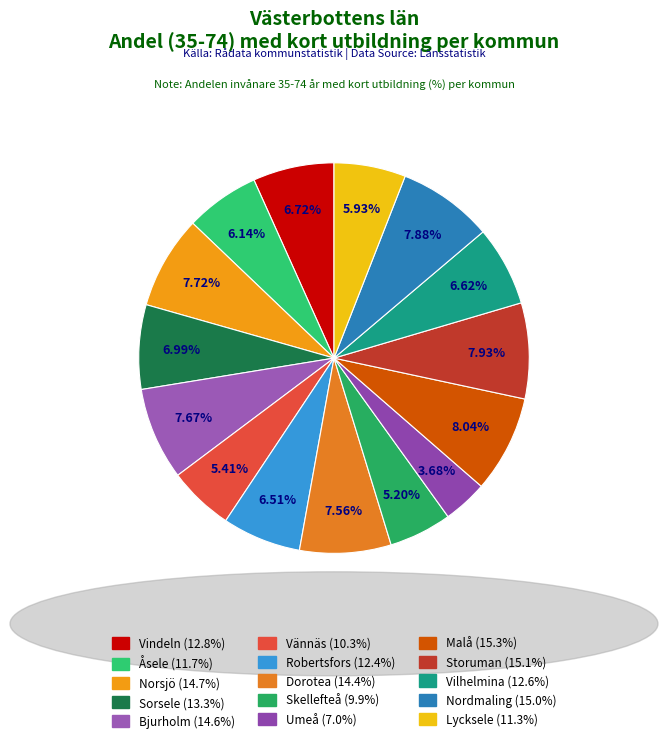

What is the ratio of the value at Storuman to the value at Vindeln?

1.2